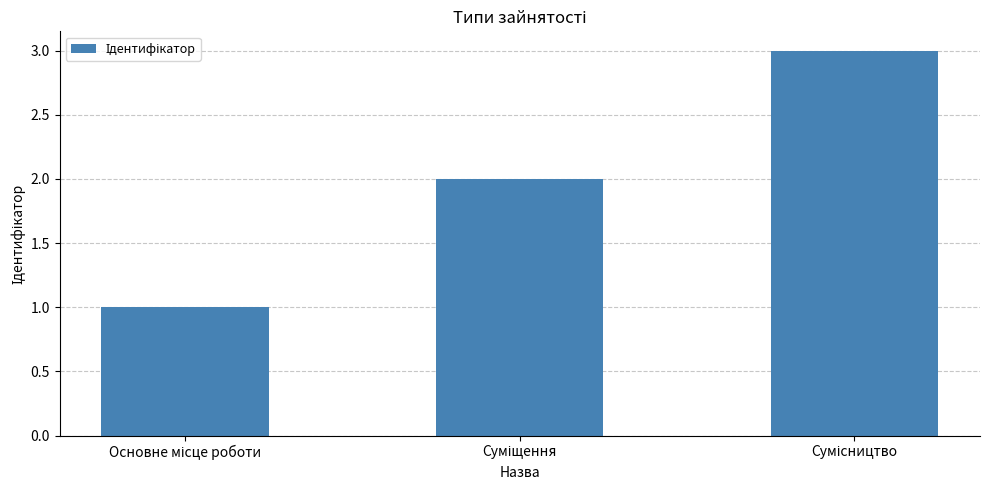

What is the minimum value shown in the chart?

1